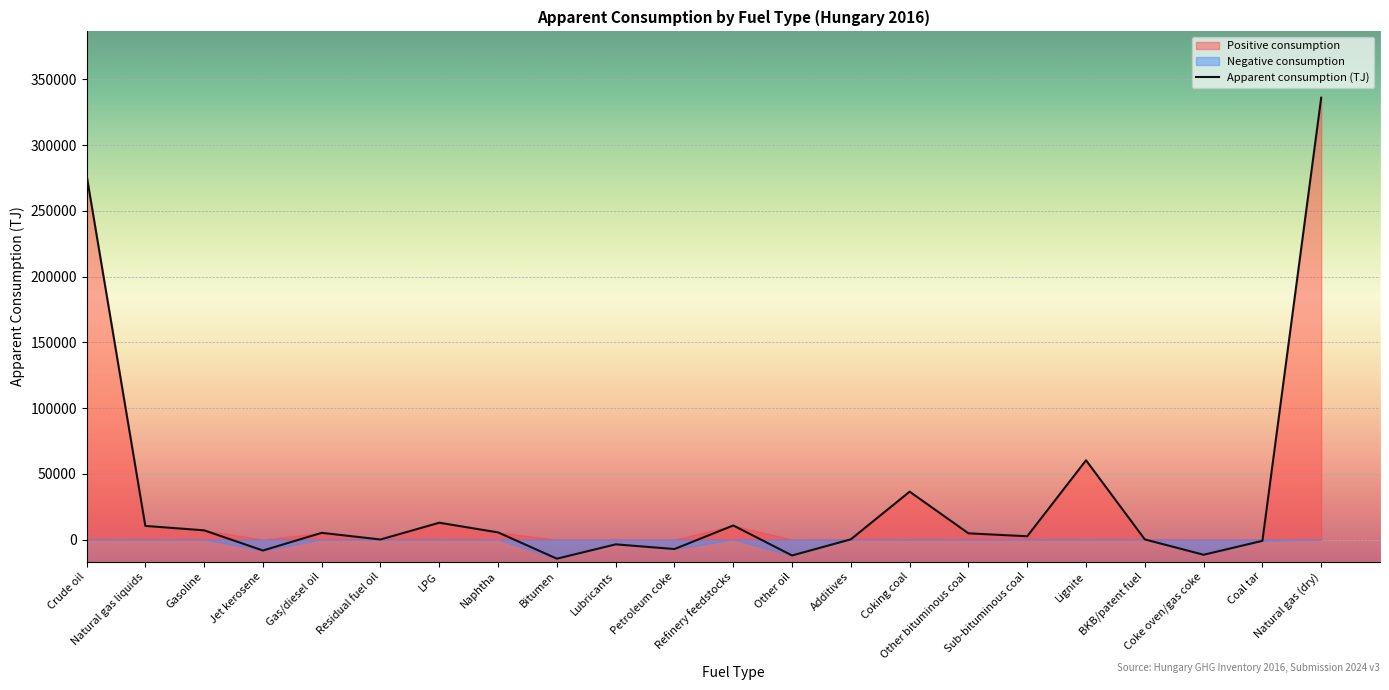

What is the maximum value shown in the chart?

336104.1